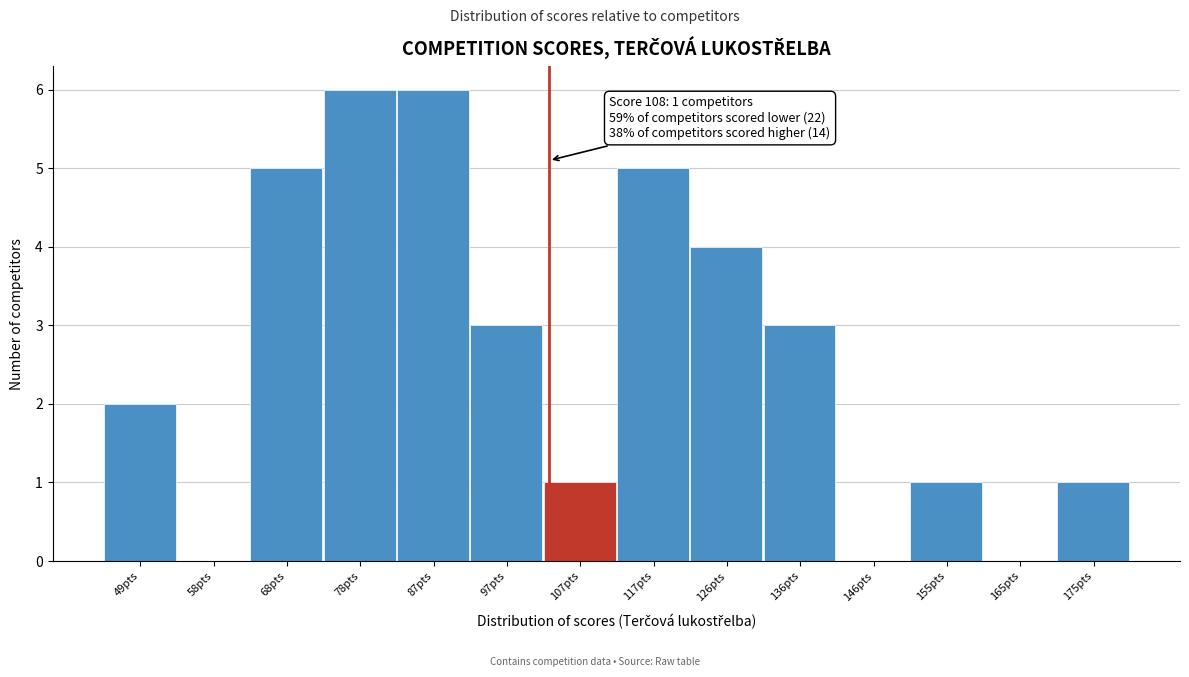

Reading left to right, transcribe all the data shown in this chart.

49pts=2	58pts=0	68pts=5	78pts=6	87pts=6	97pts=3	107pts=1	117pts=5	126pts=4	136pts=3	146pts=0	155pts=1	165pts=0	175pts=1